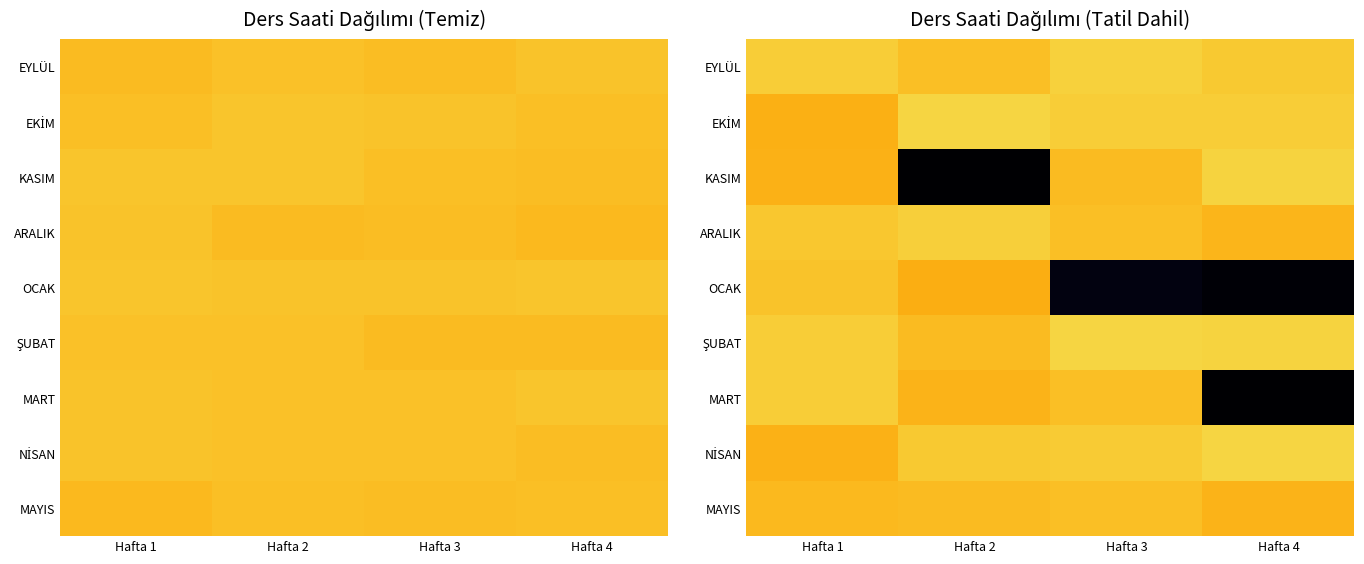

Which category has the lowest value in the MART series?

Hafta 4